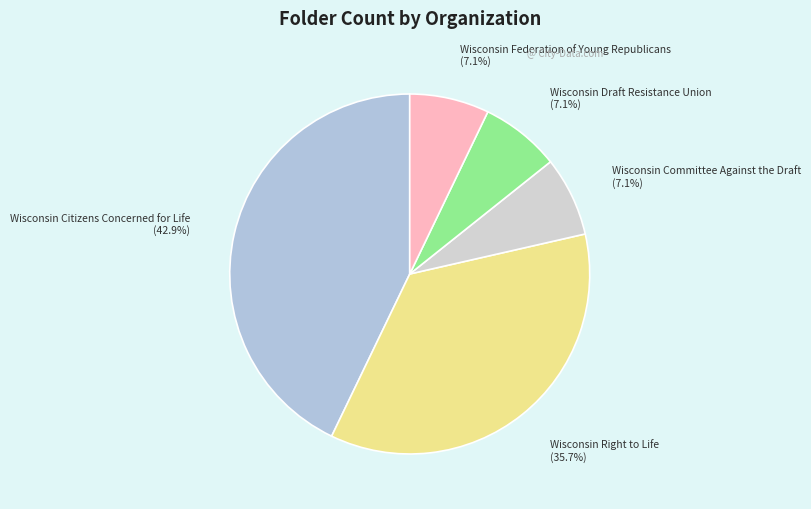

How many segments does this pie chart have?

5